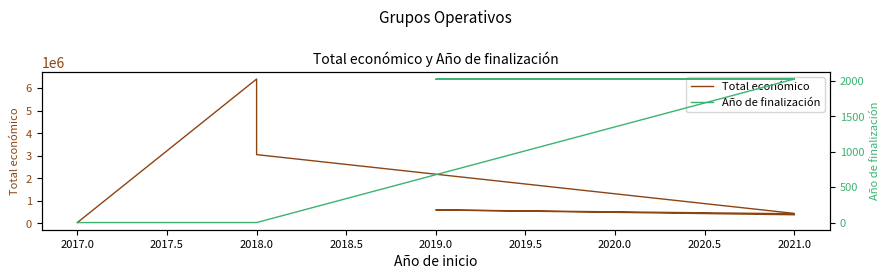

True or false: Año de finalización and Total económico cross at least once.

False